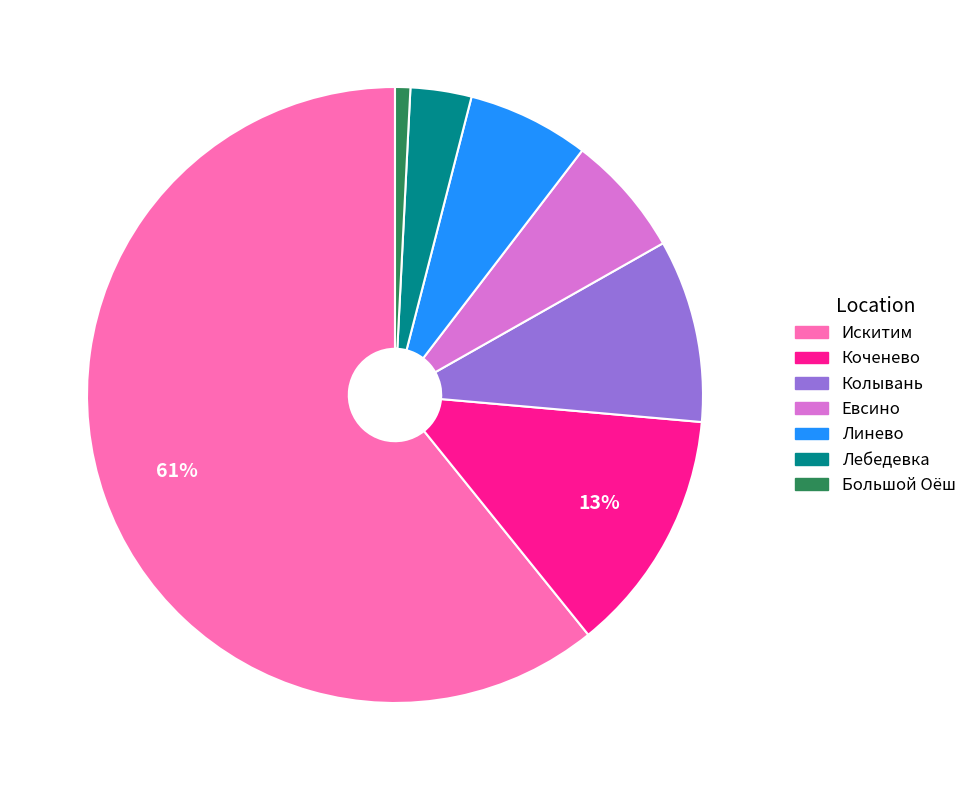

The Искитим slice represents 61% of the pie. True or false?

True